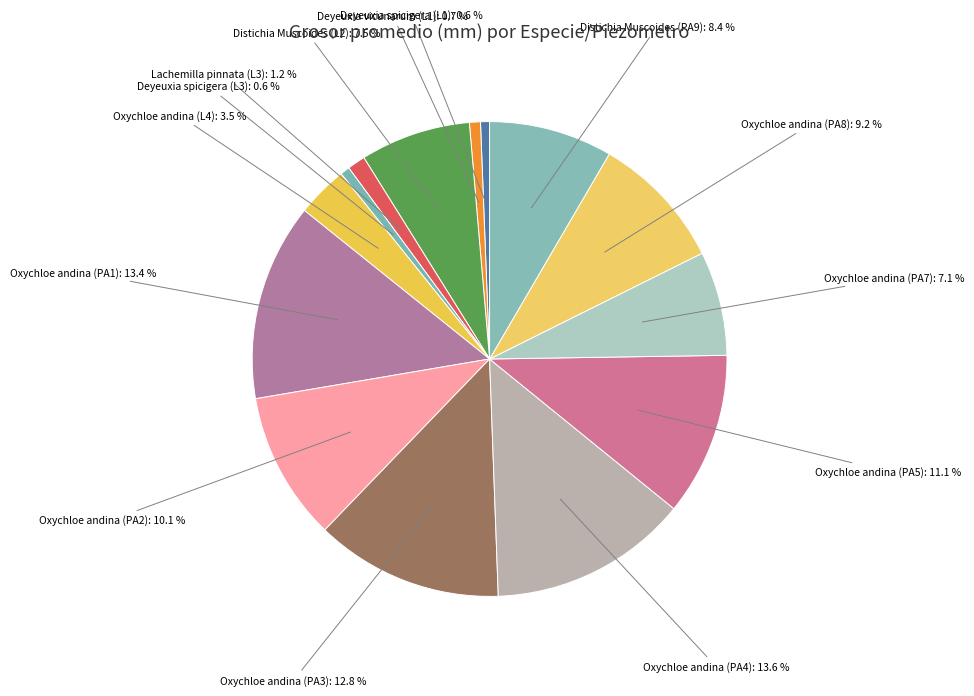

How many slices are in this pie chart?

14